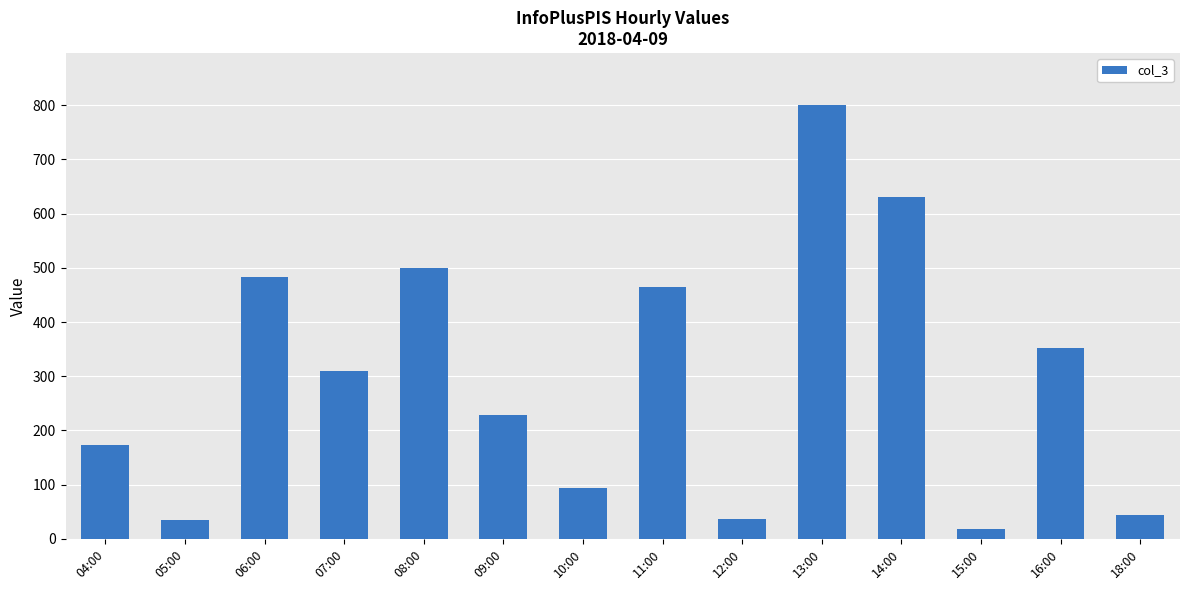

How many bars are there in total?

14